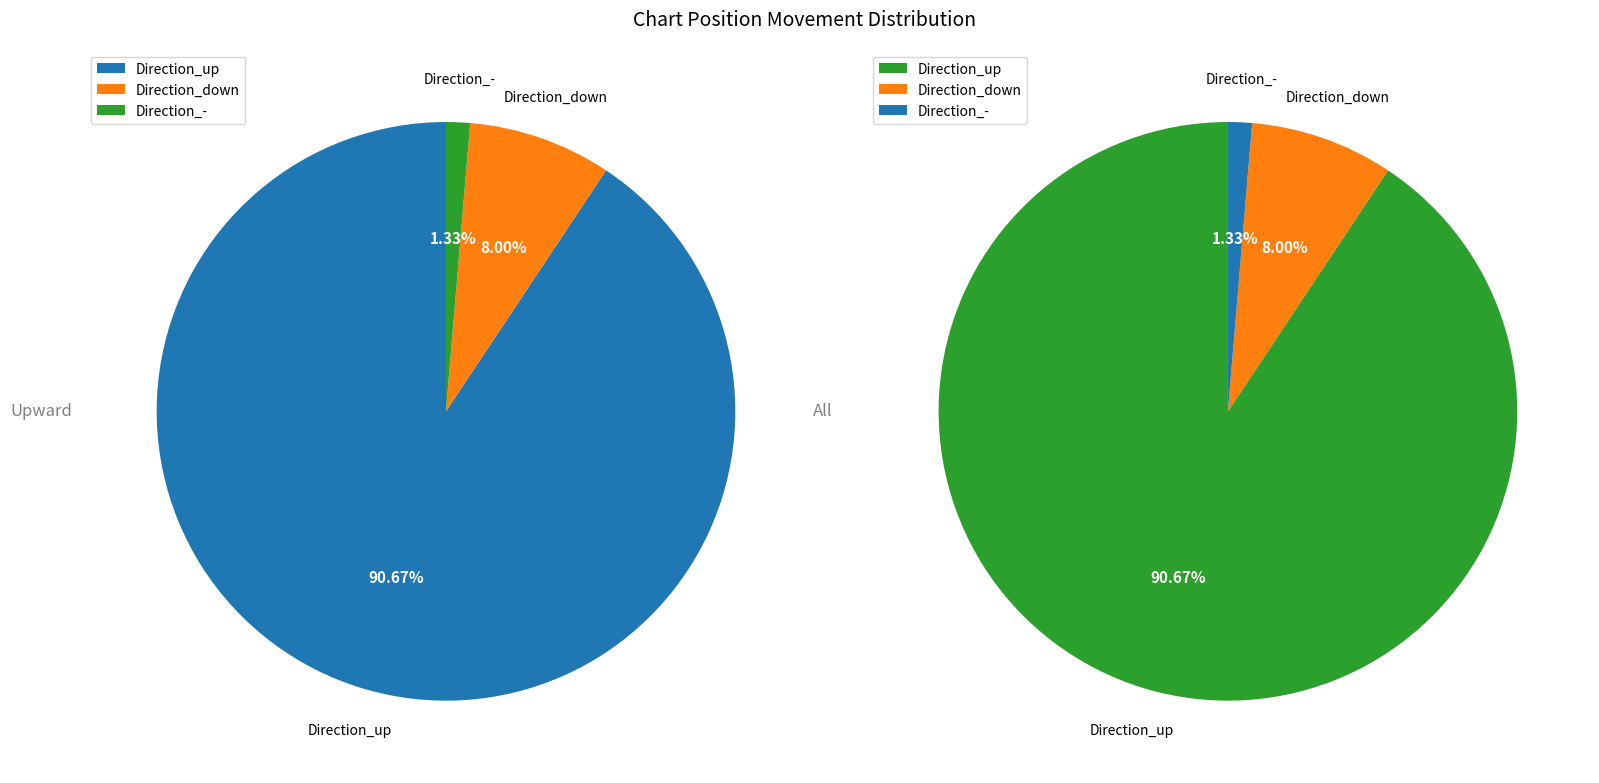

Which slice is the smallest?

-